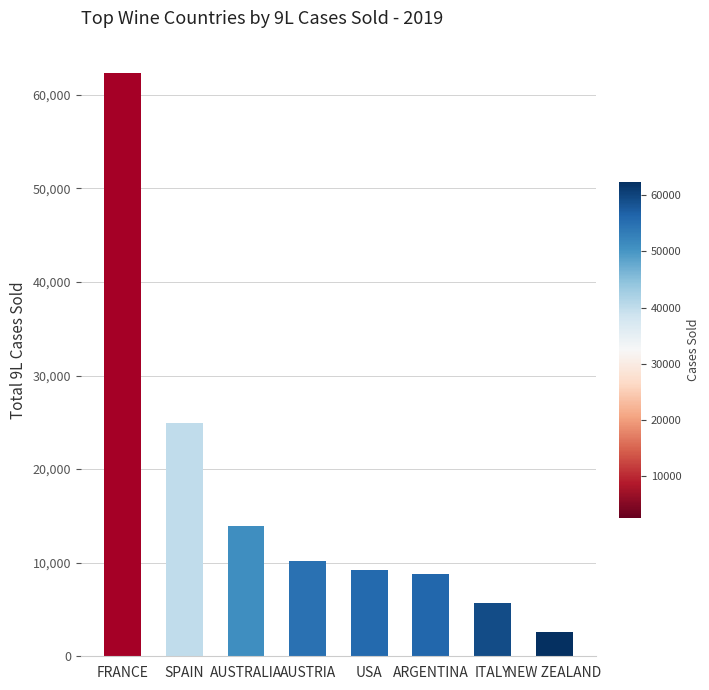

Is it true that the value at AUSTRIA is 10188.5?

True